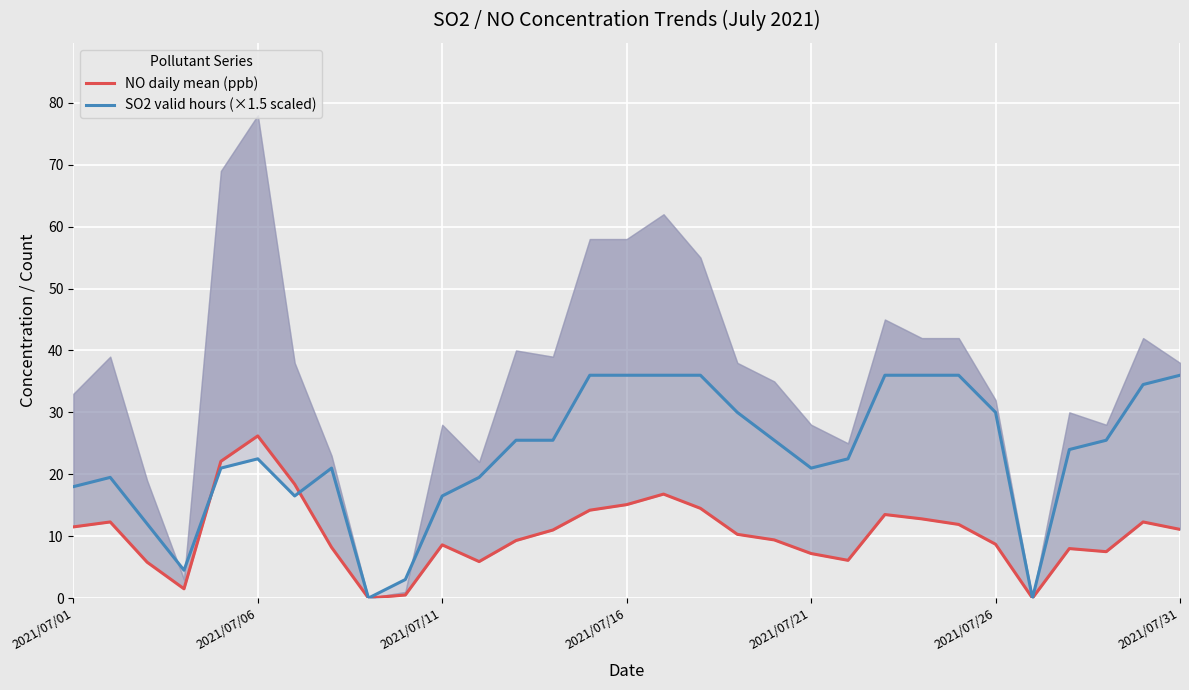

What is the difference between the maximum and minimum values in the NO daily mean (ppb) series?

26.2